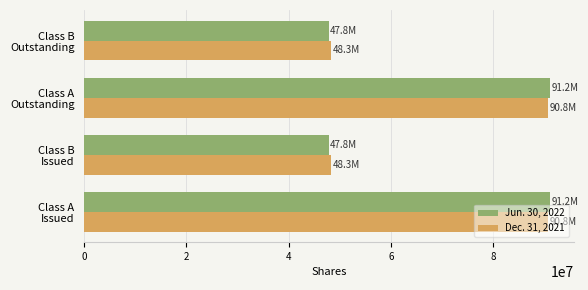

What is the sum of all Dec. 31, 2021 values?

278342760